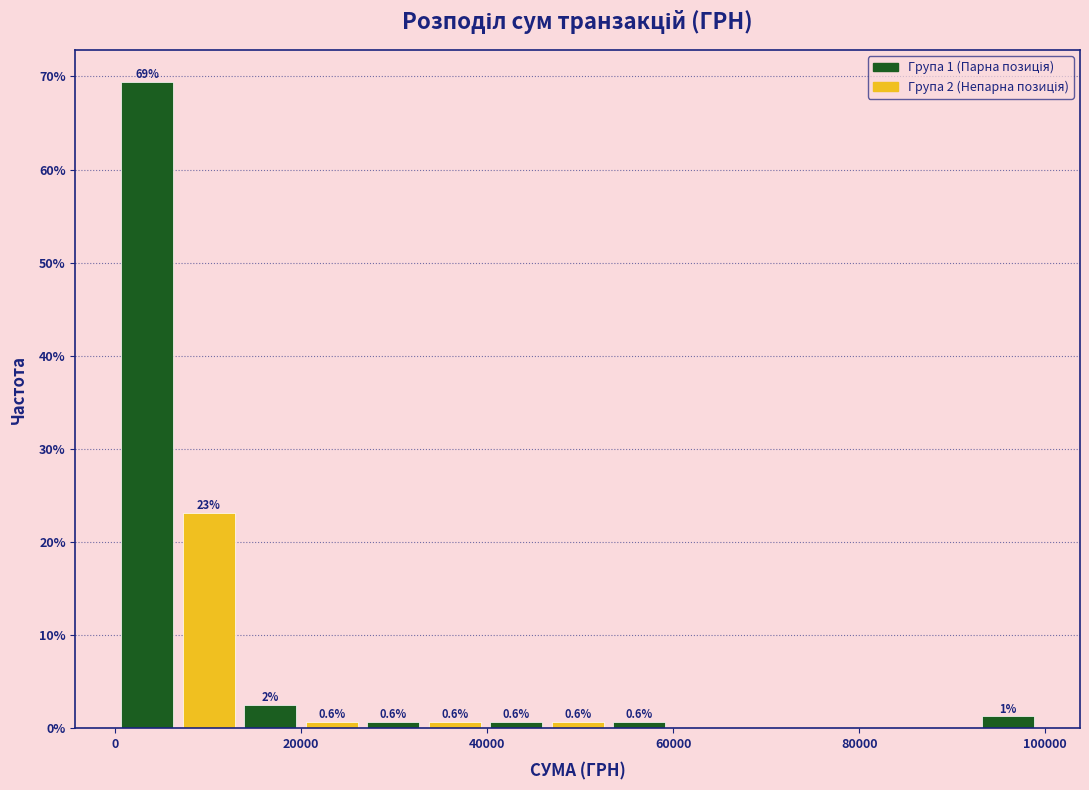

Around what value on the x-axis is the tallest bar? Give the approximate position of its centre, as read against the axis.

4000